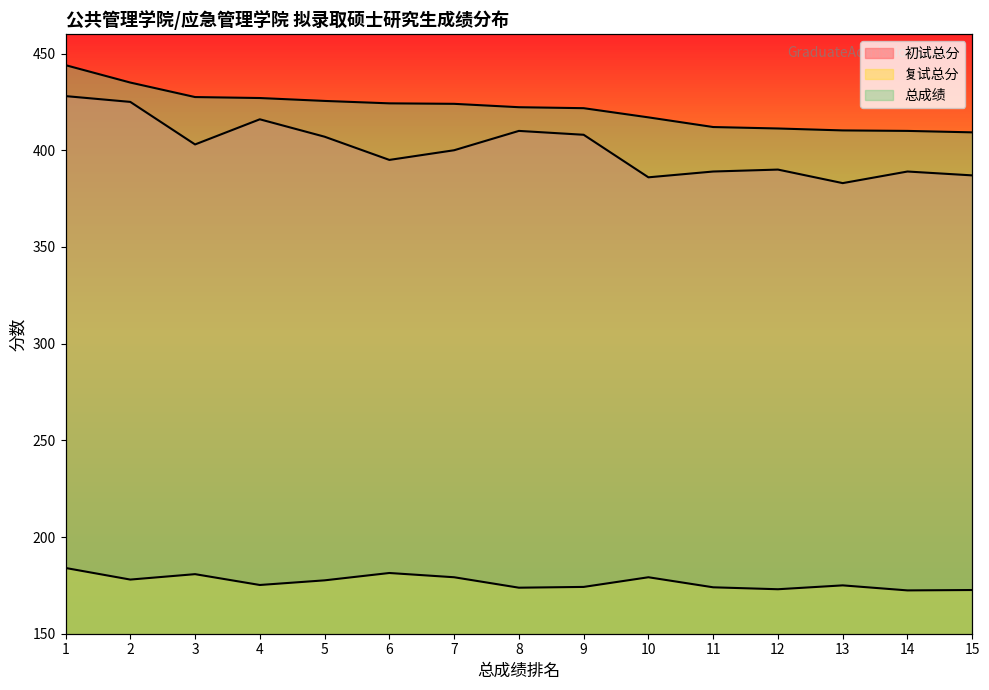

True or false: 初试总分 and 总成绩 cross at least once.

False